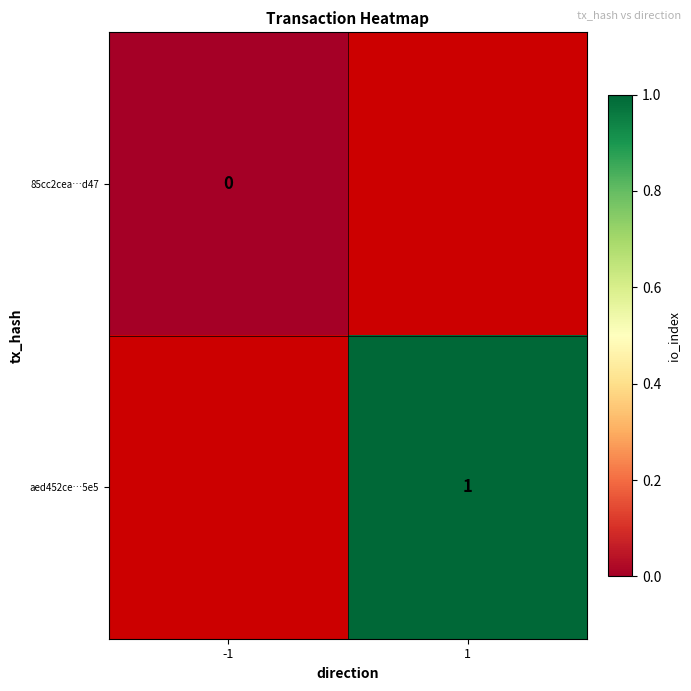

True or false: aed452ce…5e5 has a value of 2 at 1.

False